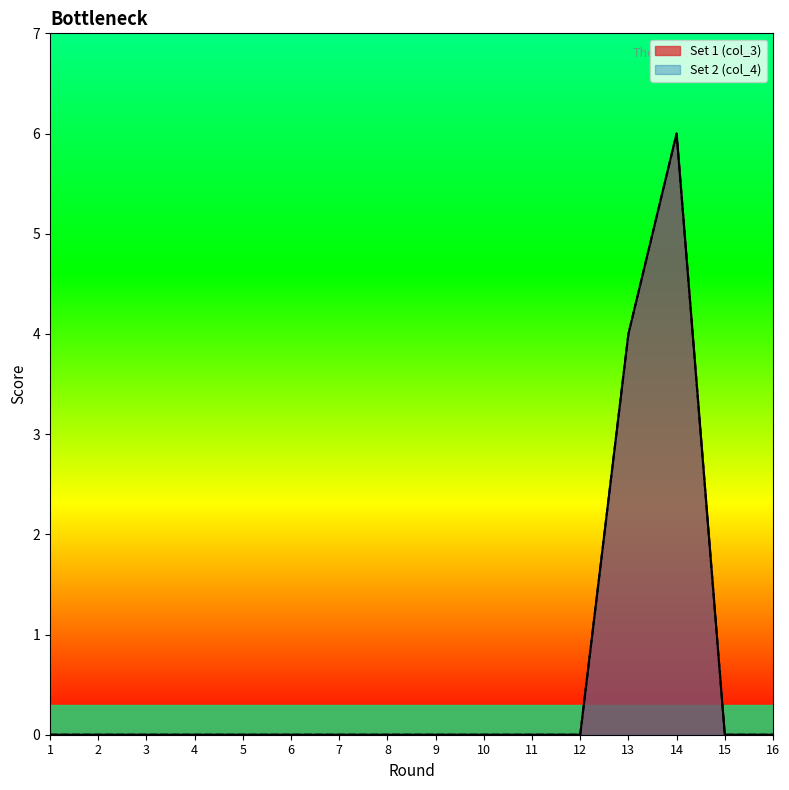

What are all the series names shown in the legend?

Set 1 (col_3), Set 2 (col_4)